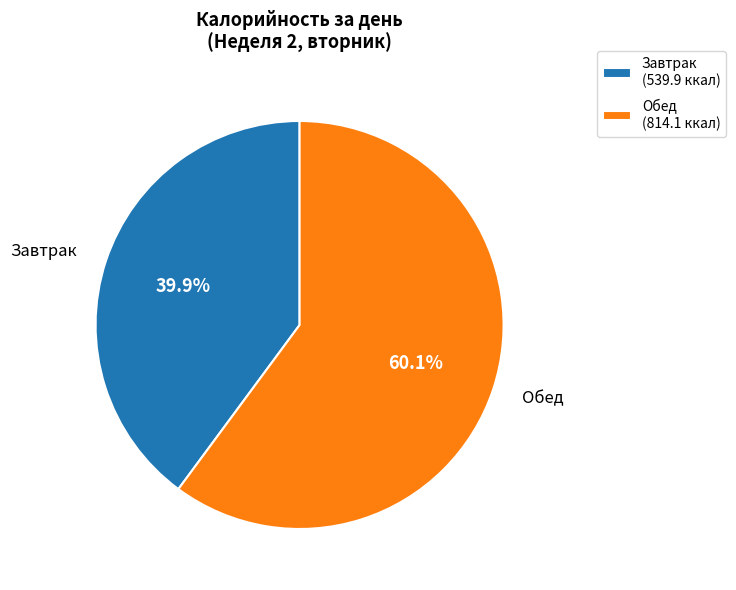

What is the largest slice in the pie chart?

Обед